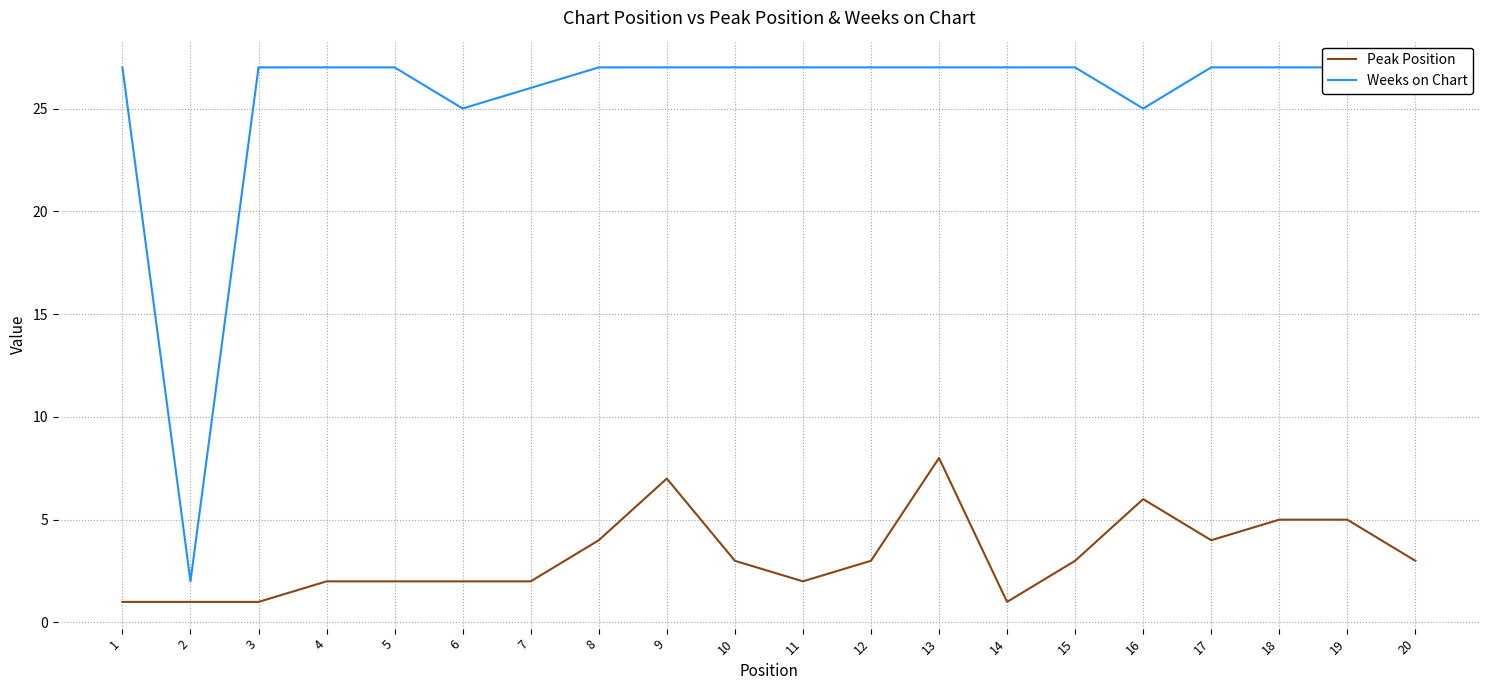

What is the highest value of the Peak Position series?

8